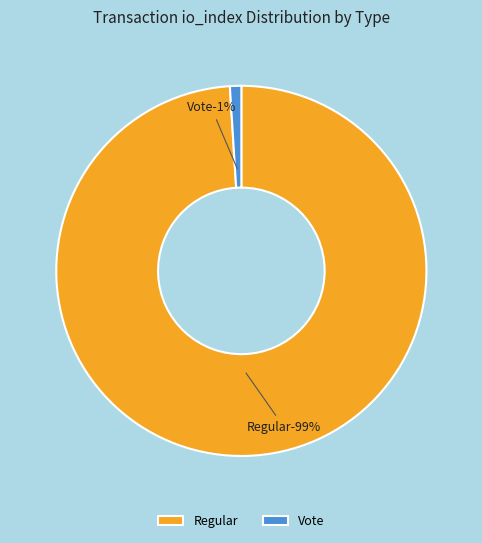

To the nearest percent, what is the difference between the largest and smallest slice percentages?

98%